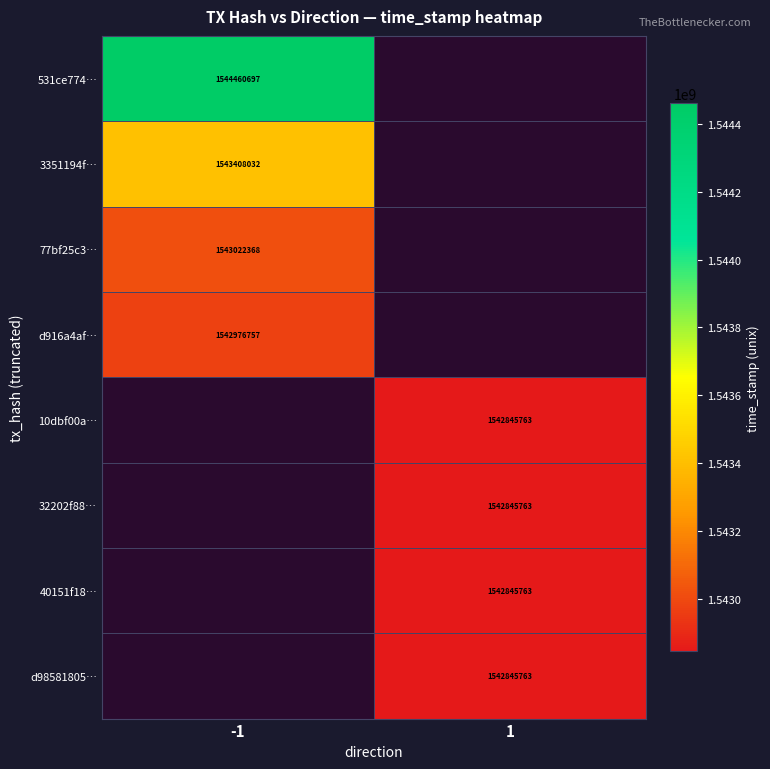

What is the difference between the highest and lowest values at -1?

1483940.0